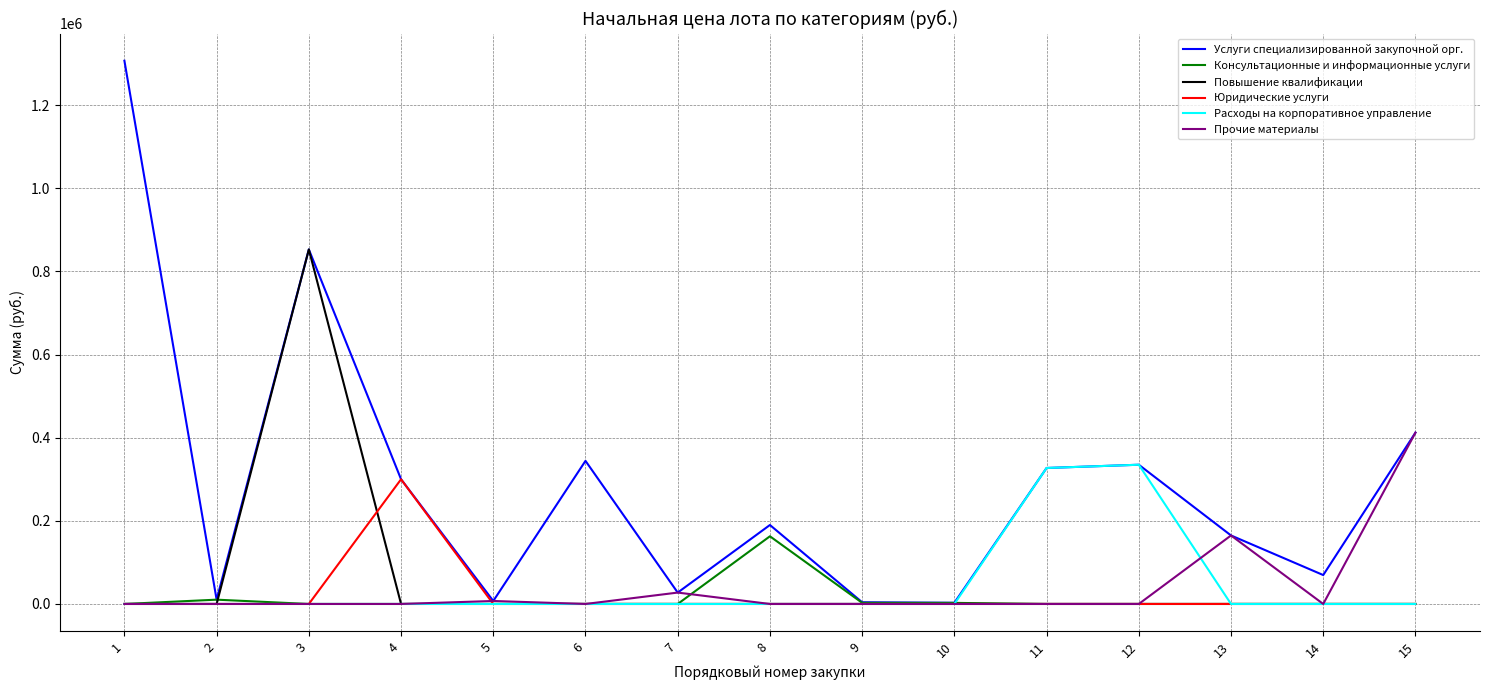

The value of Консультационные и информационные услуги at 3 is -52539.4. True or false?

False